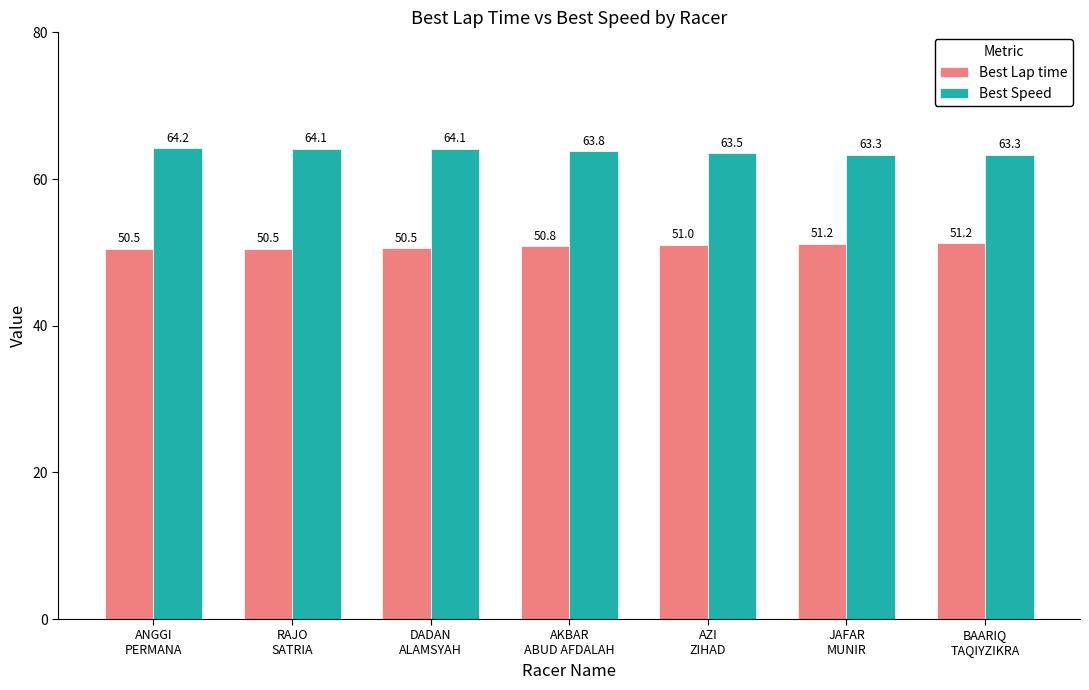

Reading left to right, what are all the values shown in this chart?

Best Lap time: ANGGI
PERMANA=50.5	RAJO
SATRIA=50.5	DADAN
ALAMSYAH=50.5	AKBAR
ABUD AFDALAH=50.8	AZI
ZIHAD=51.0	JAFAR
MUNIR=51.2	BAARIQ
TAQIYZIKRA=51.2
Best Speed: ANGGI
PERMANA=64.2	RAJO
SATRIA=64.1	DADAN
ALAMSYAH=64.1	AKBAR
ABUD AFDALAH=63.8	AZI
ZIHAD=63.5	JAFAR
MUNIR=63.3	BAARIQ
TAQIYZIKRA=63.3